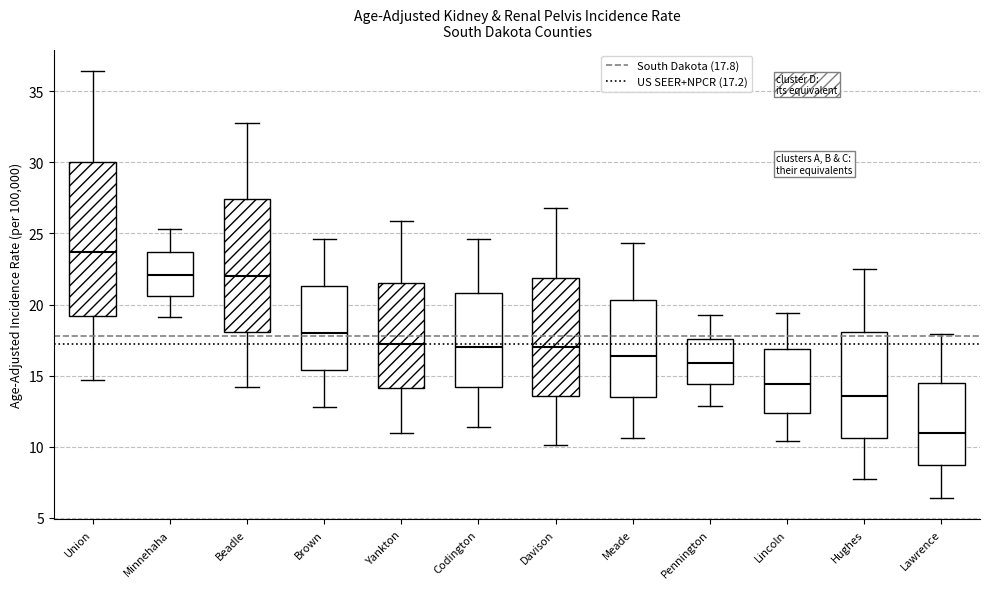

Which box is the tallest, from its lower edge to its upper edge?

Union